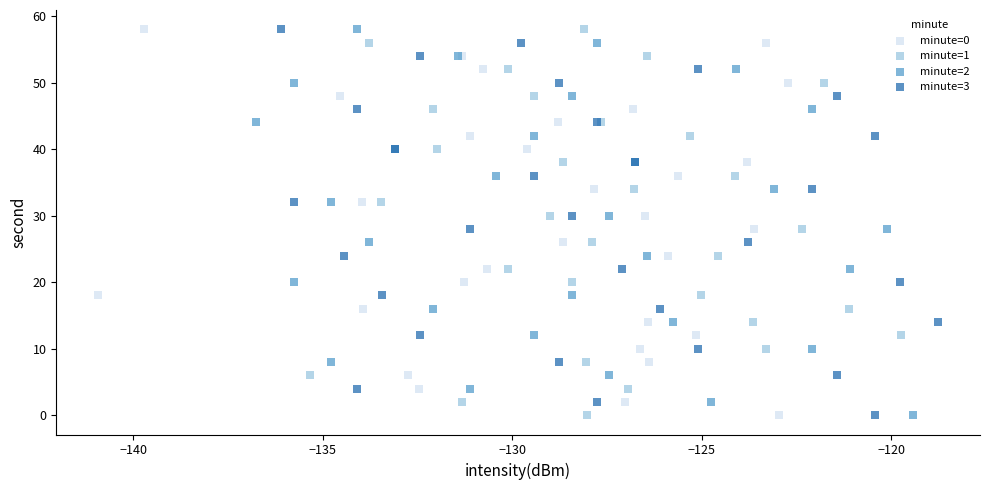

What are all the series names shown in the legend?

minute=0, minute=1, minute=2, minute=3